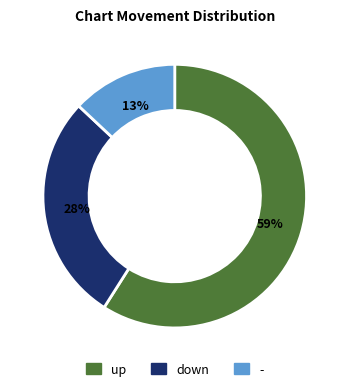

The - slice represents 8% of the pie. True or false?

False